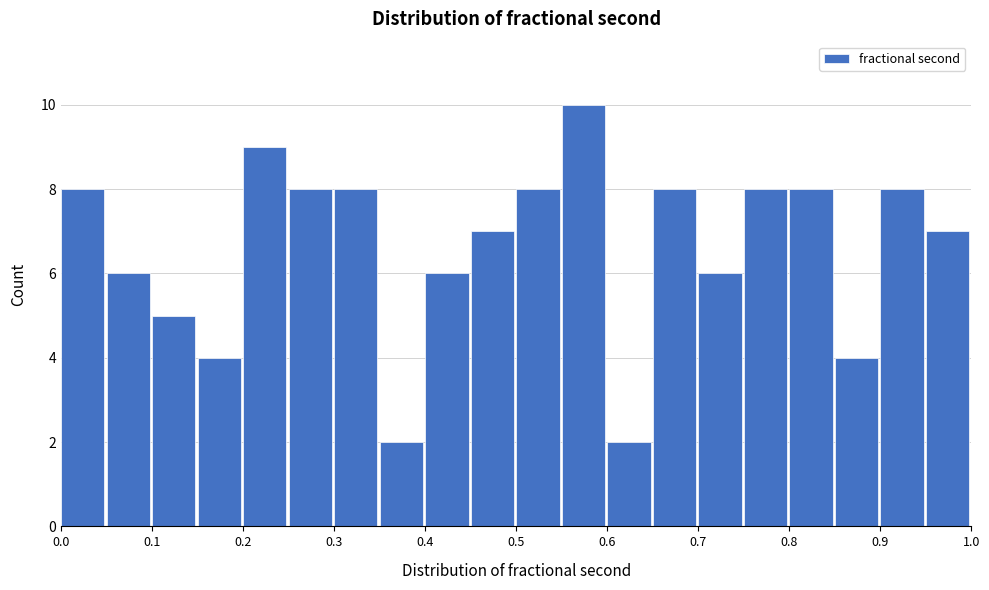

Over which range of the x-axis is the bar tallest?

0.55 to 0.60